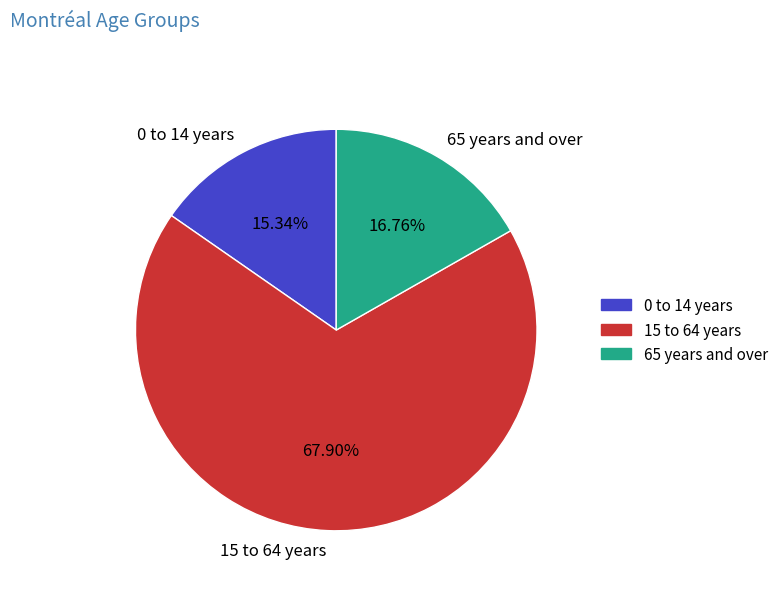

Does 15 to 64 years account for over 50% of the chart?

Yes